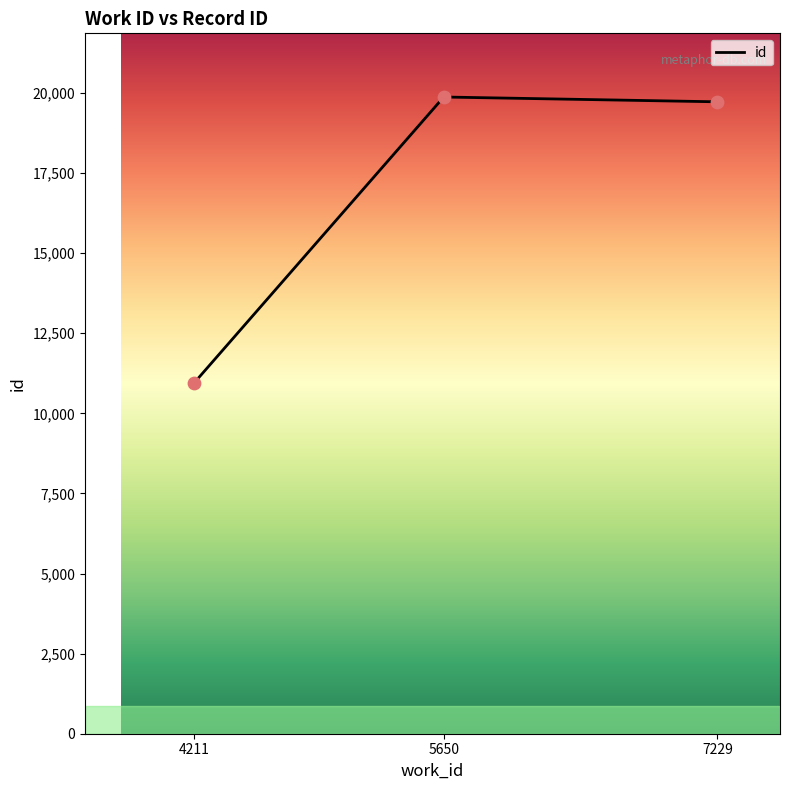

What is the change in value from 4211 to 7229?

+8766